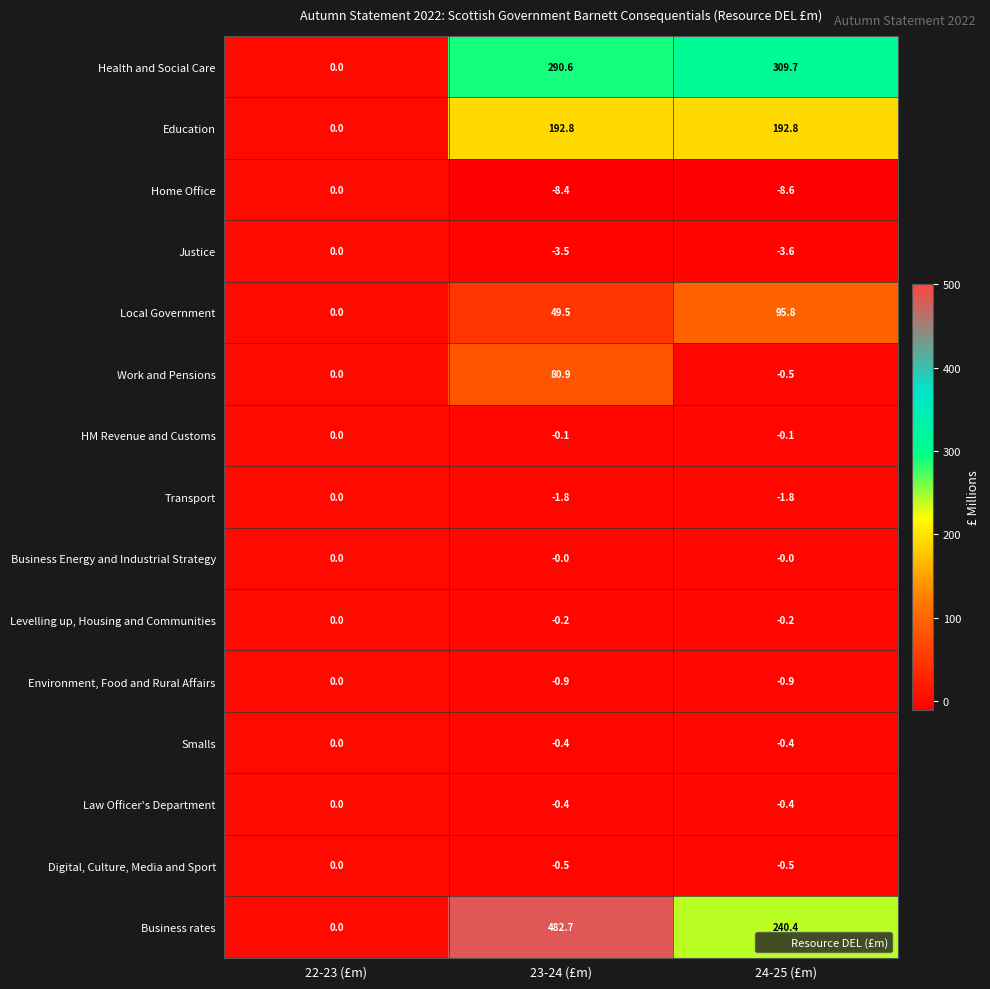

At which category does the chart reach its minimum across all series?

24-25 (£m)